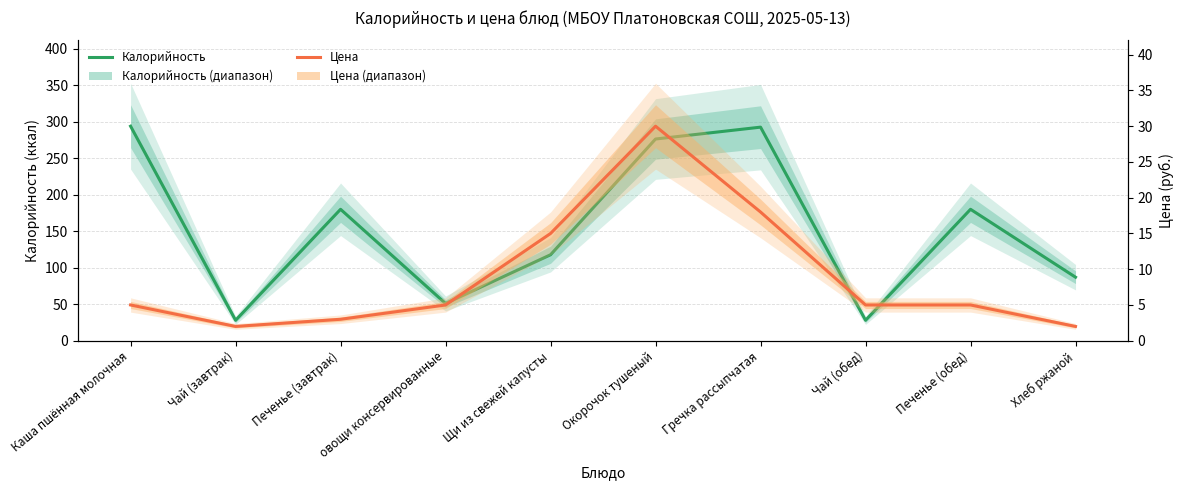

What is the label of the 8th point from the right?

Печенье (завтрак)